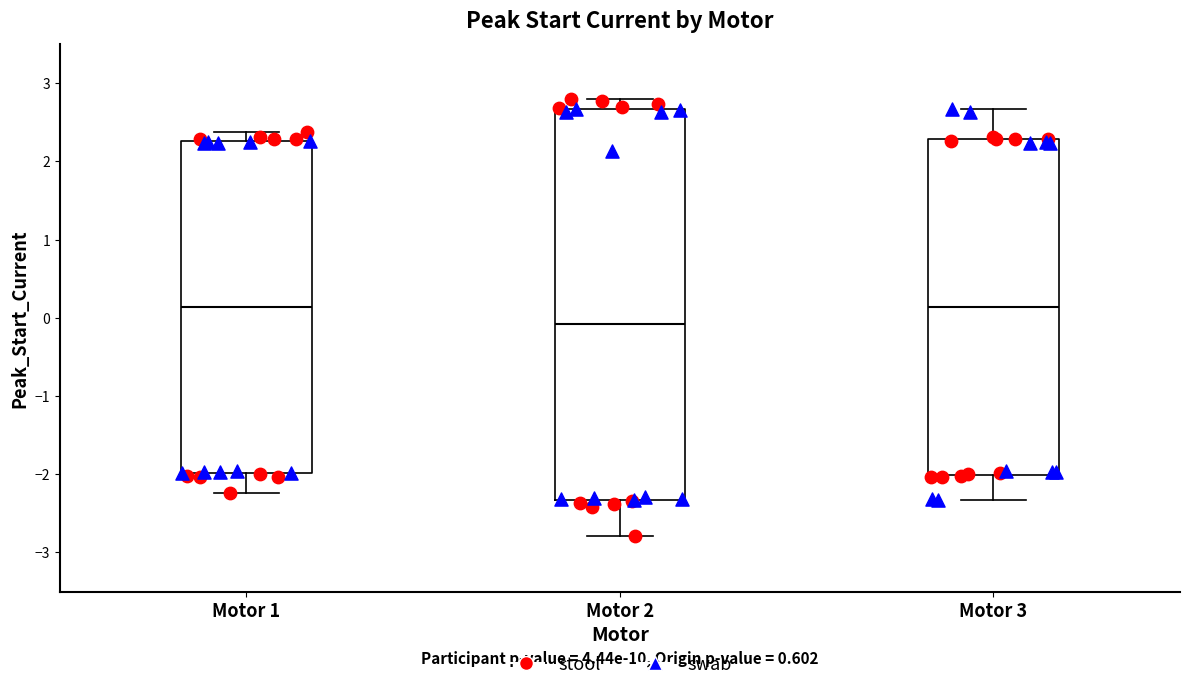

Reading left to right, read every box against the y-axis: the position of its median line, the range the box covers, and the ends of its whiskers. The values are not printed on the chart, so give them approximately, as read against the axis.

Motor 1: median 0.1, box -2.0 to 2.3, whiskers -2.2 to 2.4
Motor 2: median -0.1, box -2.3 to 2.7, whiskers -2.8 to 2.8
Motor 3: median 0.1, box -2.0 to 2.3, whiskers -2.3 to 2.7